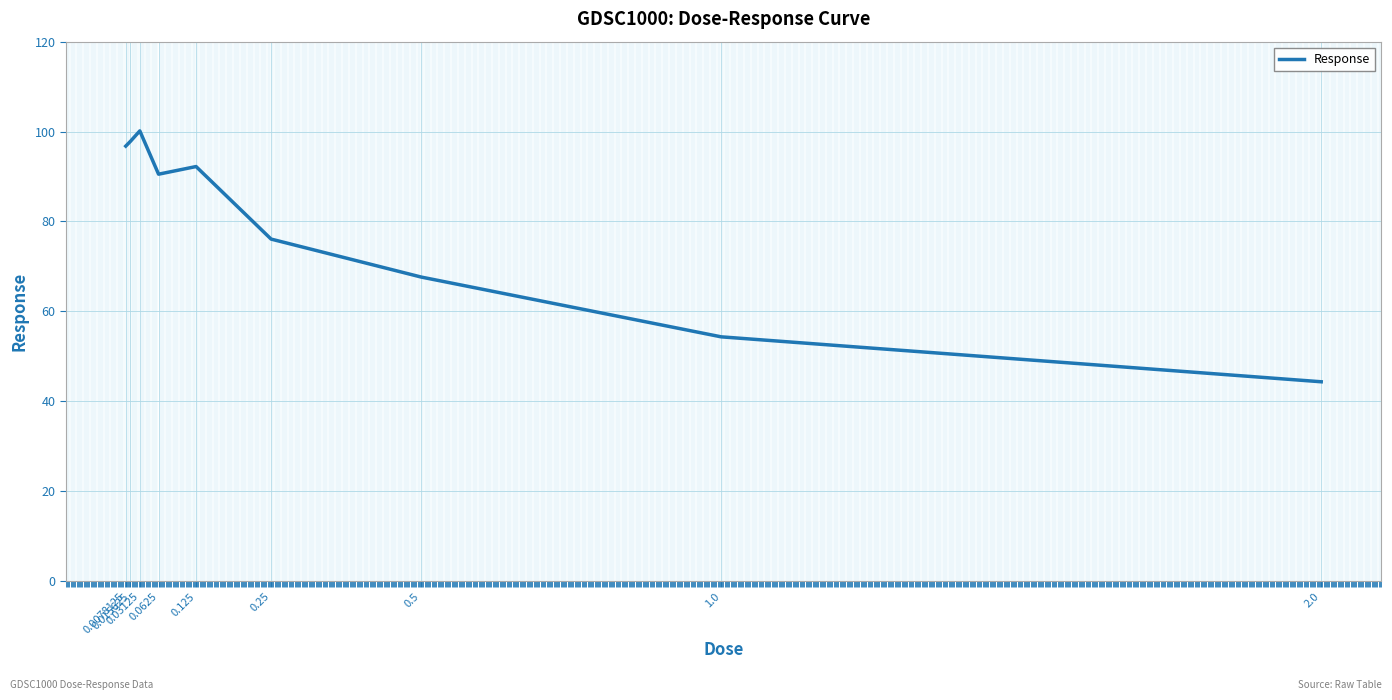

What is the greatest value displayed?

100.2